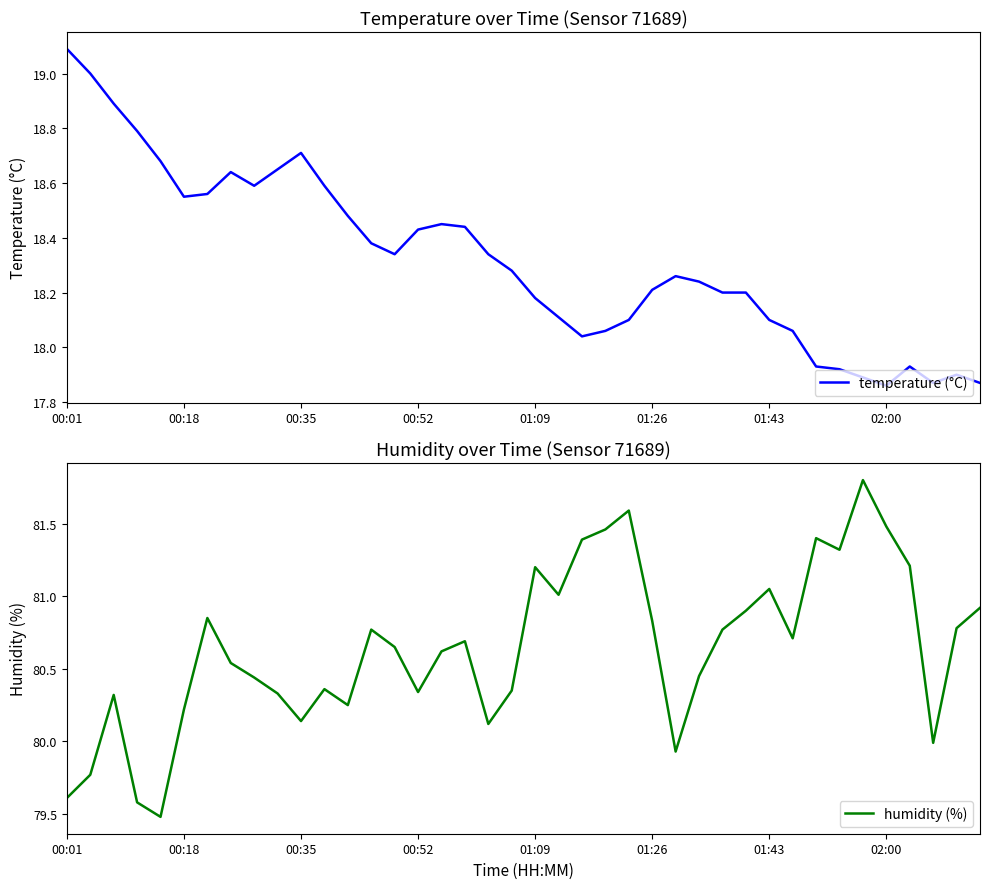

True or false: temperature (°C) has a value of 9.7 at 00:01.

False